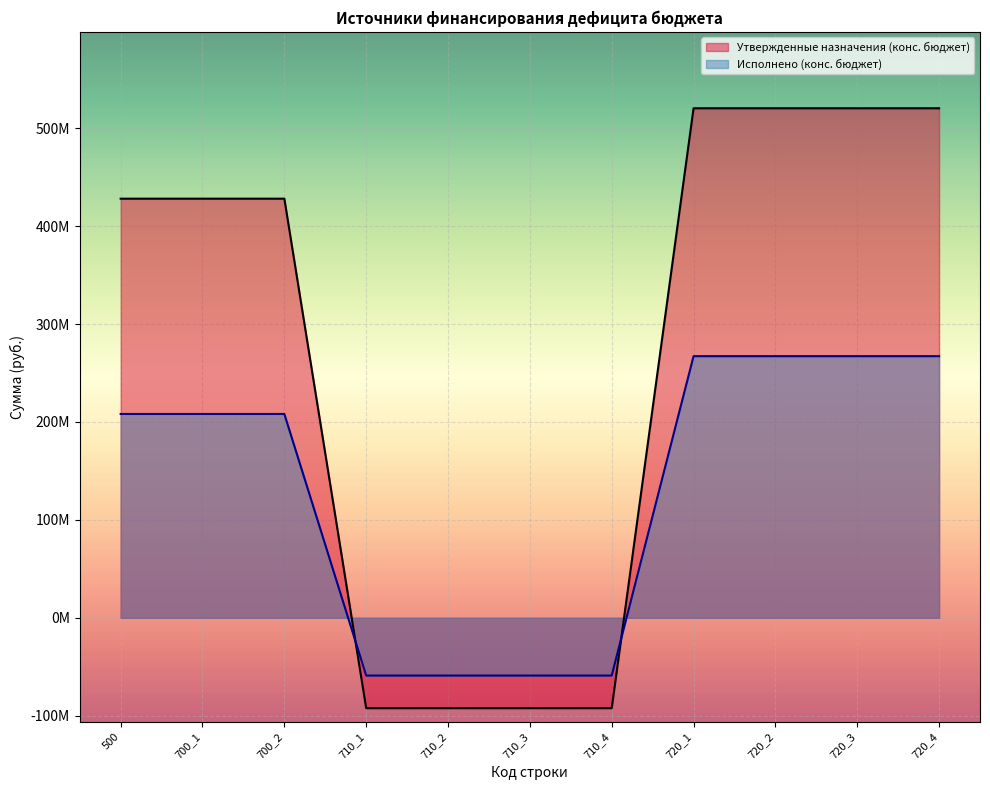

Which series has the largest range (max minus min)?

Утвержденные назначения (конс. бюджет)